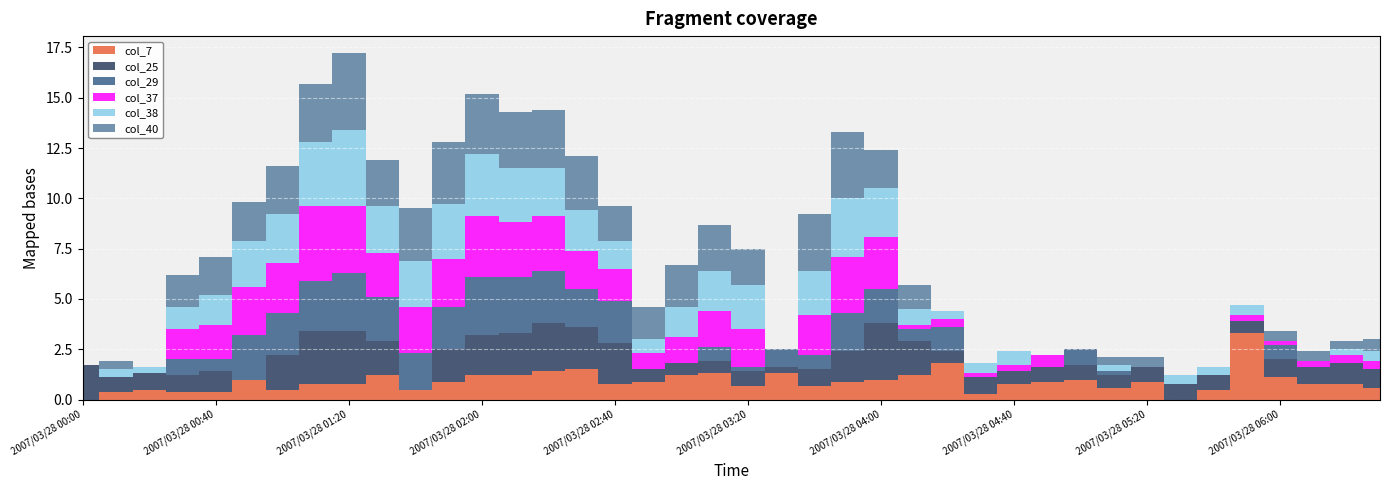

How many intersections are there between col_25 and col_29?

17